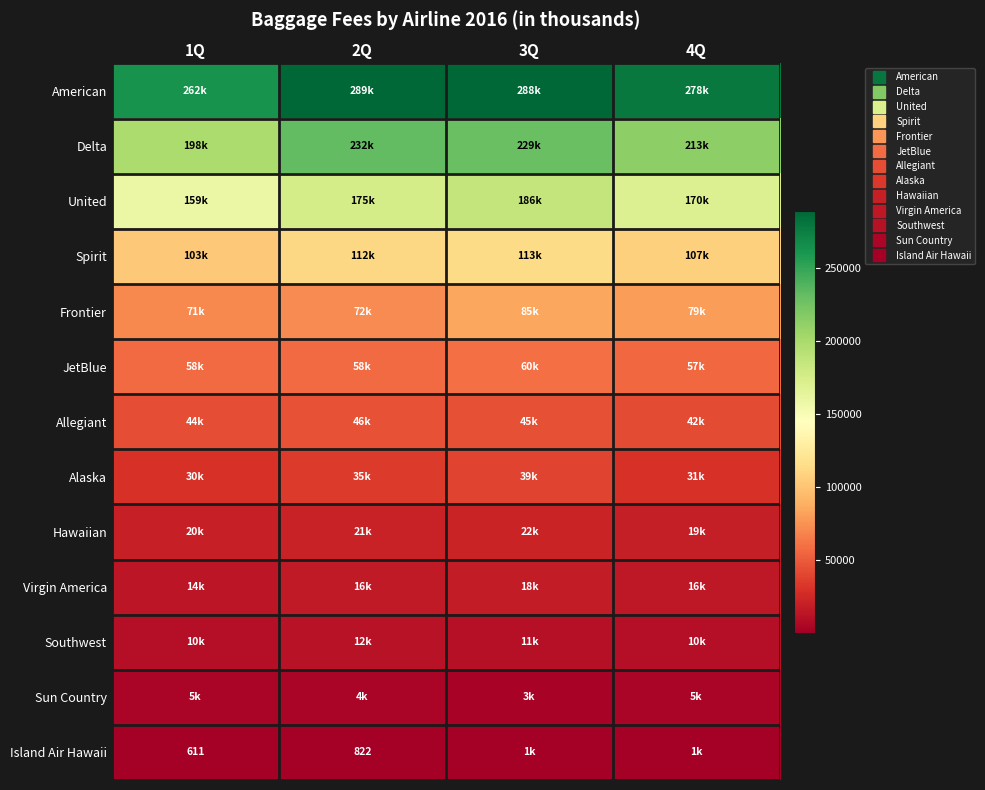

What is the sum of all United values?

690403.6